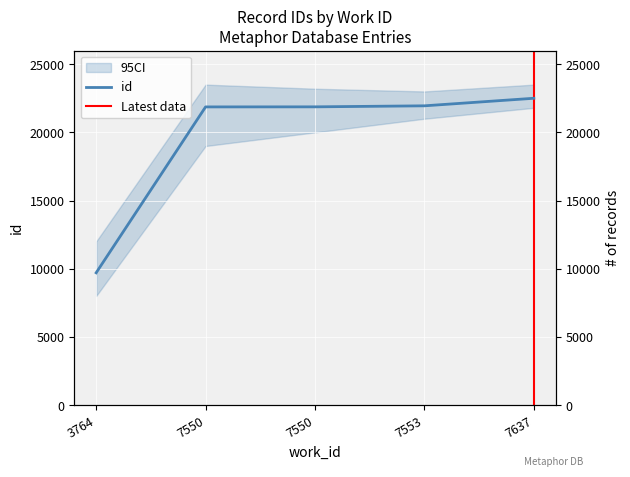

True or false: the data shows 33787 at 7637.

False